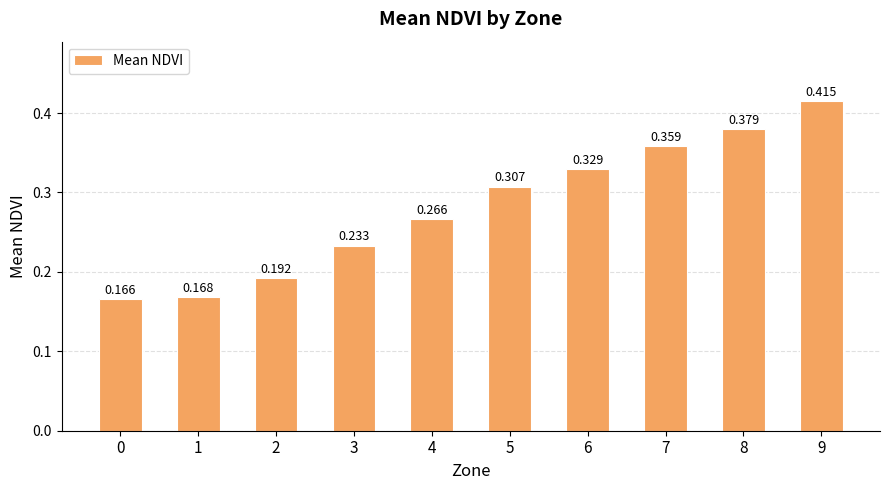

What is the value of the 3rd bar from the left?

0.2